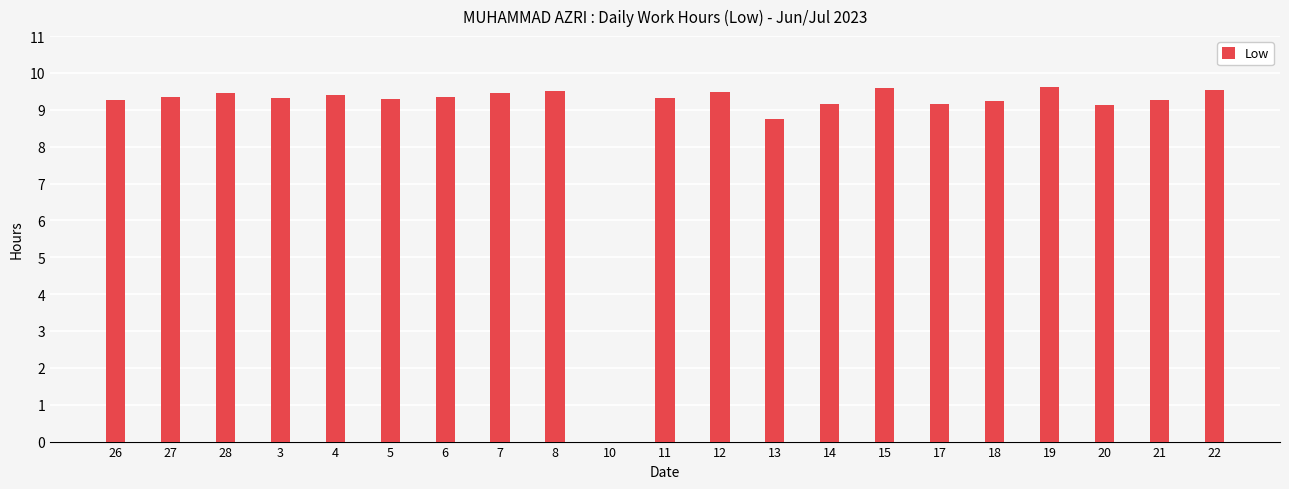

What is the change in value from 6 to 18?

-0.1